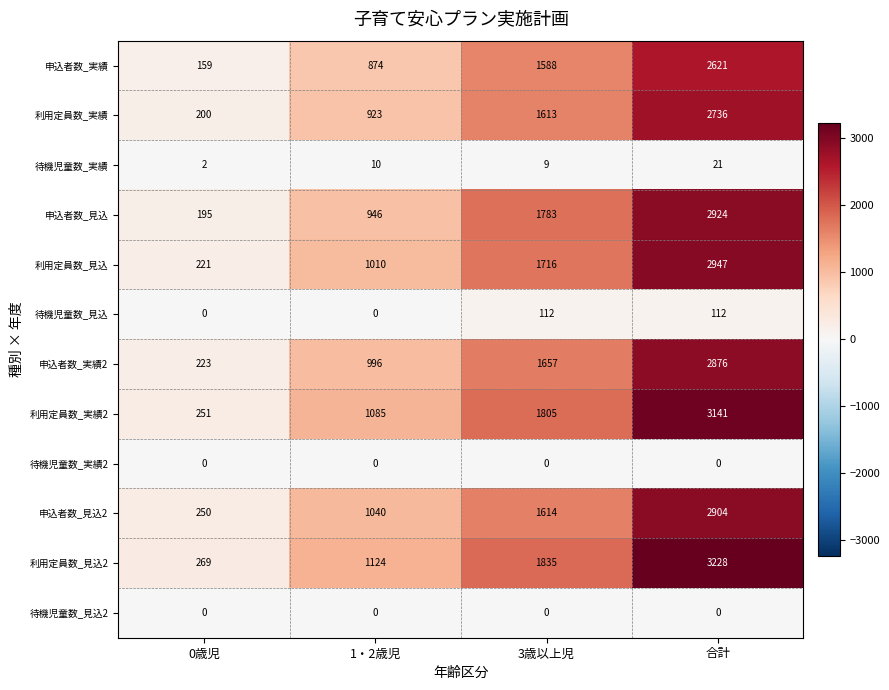

Which series has the widest spread of values?

利用定員数_見込2